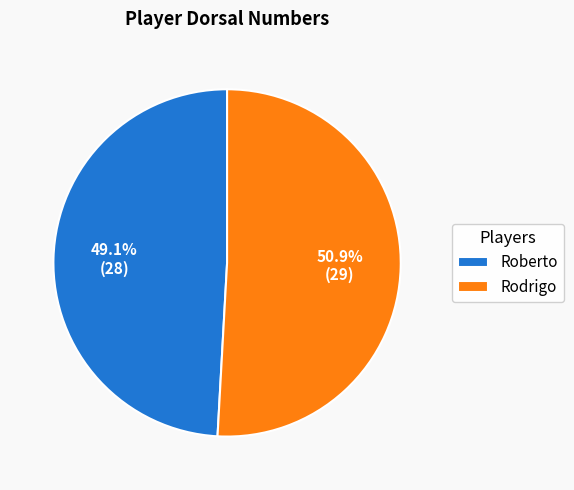

How many segments does this pie chart have?

2